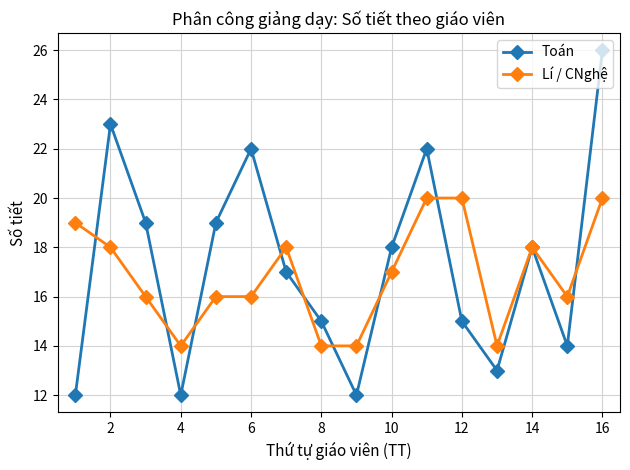

Rank the series by their average value, from highest to lowest.

Toán, Lí / CNghệ